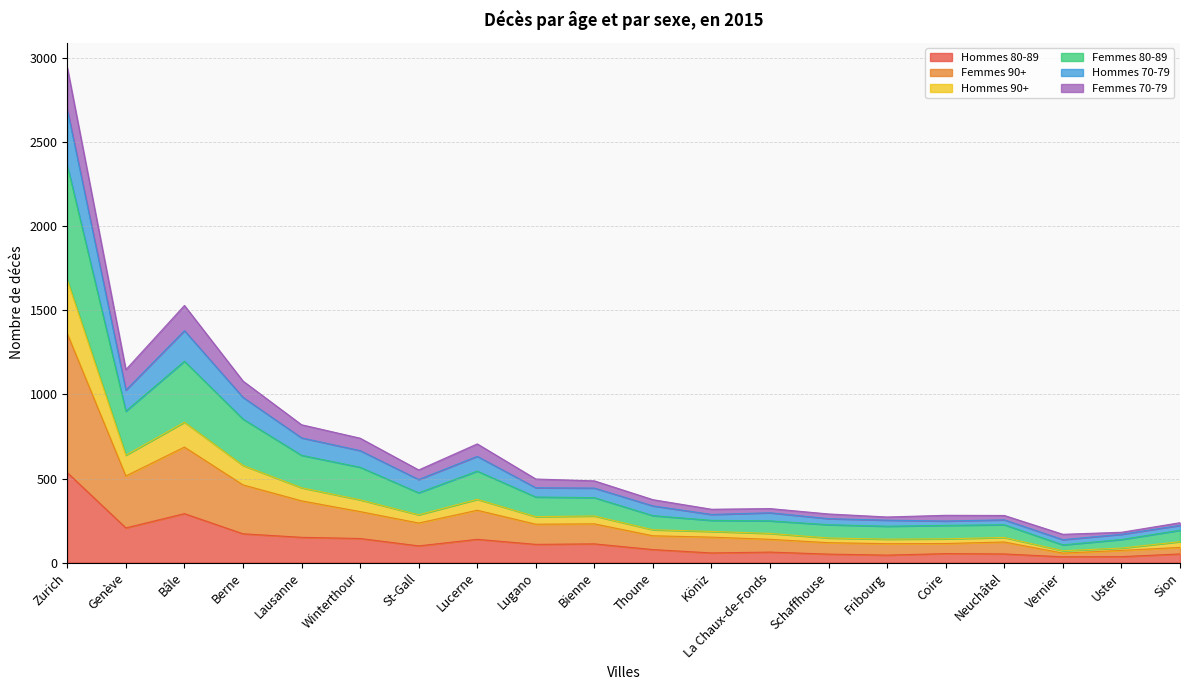

In Hommes 70-79, how many points are higher than both neighbors (excluding endpoints)?

4